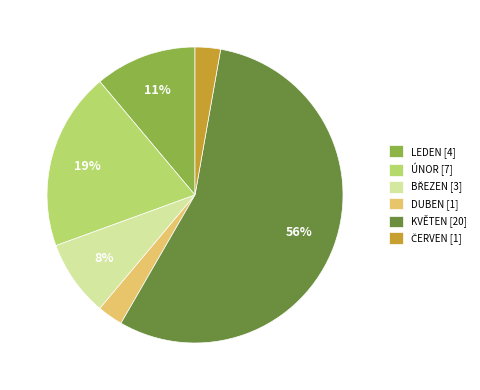

Is it true that KVĚTEN is 70% of the pie?

False